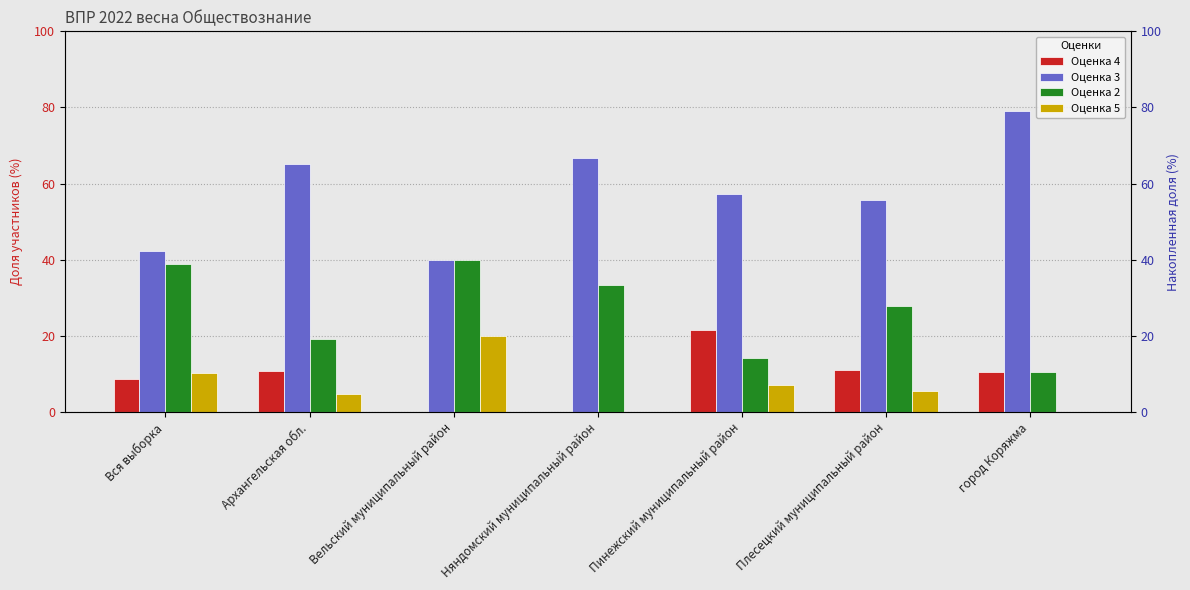

What is the spread (max minus min) of values at Плесецкий муниципальный район?

50.0